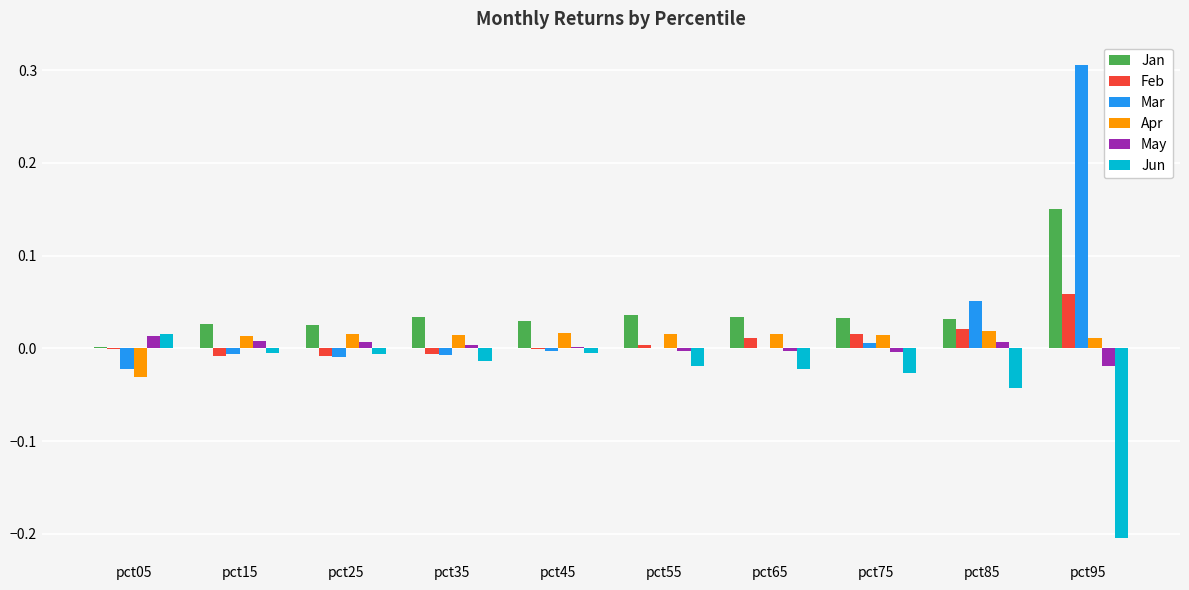

At which category is the sum across all series the highest?

pct95